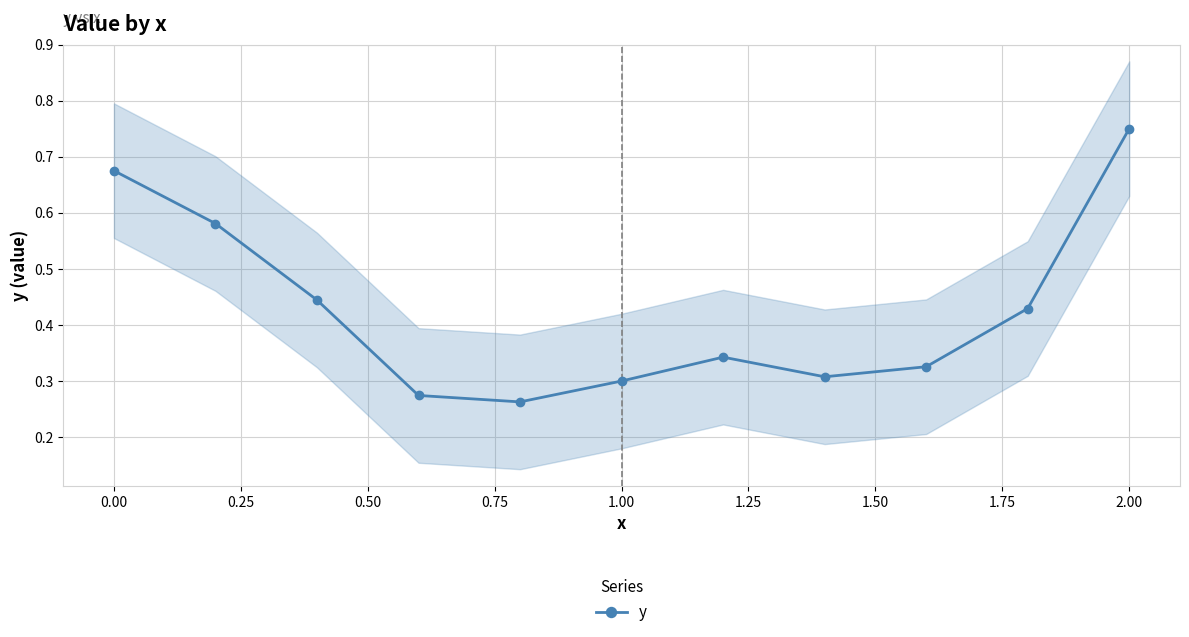

Reading left to right, list all the values displayed in this chart.

0.7	0.6	0.4	0.3	0.3	0.3	0.3	0.3	0.3	0.4	0.8